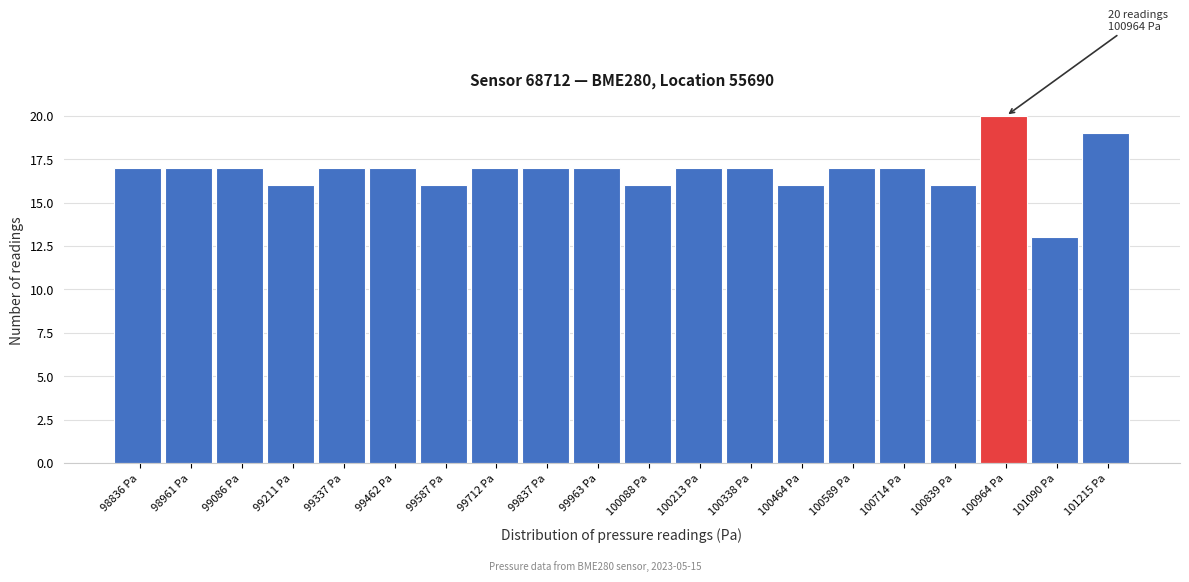

Over which range of the x-axis is the bar tallest?

100900 to 101020